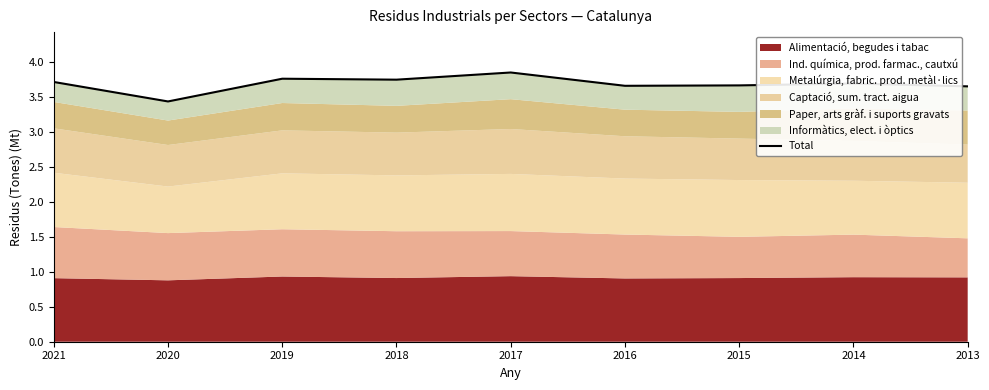

Which has a higher value, 2019 or 2014?

2019